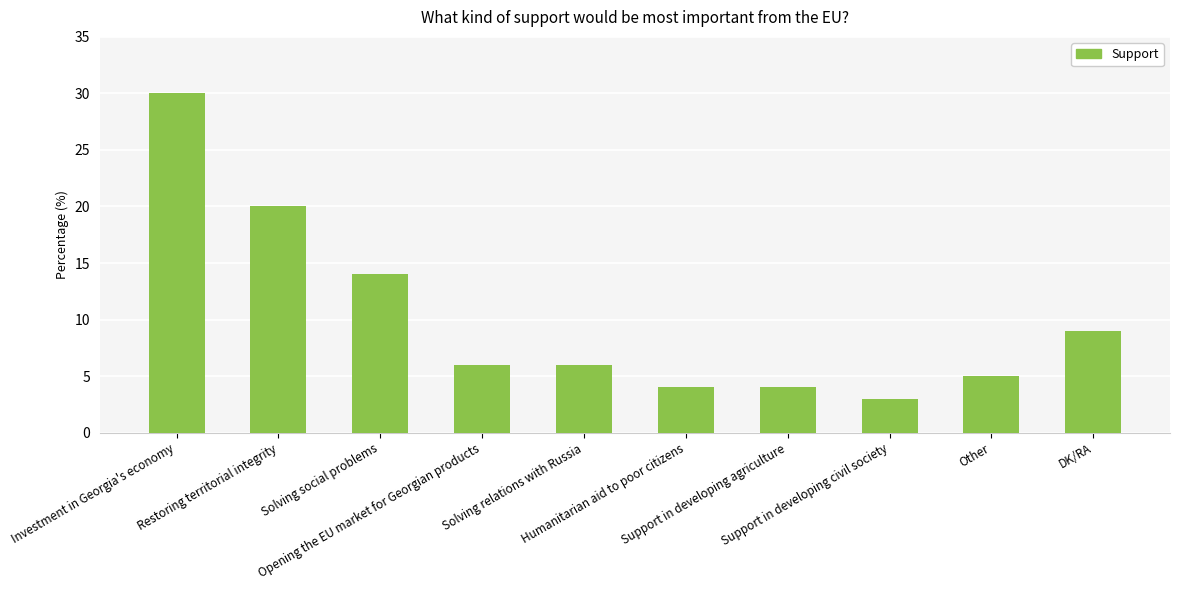

At which label is the value closest to 16?

Solving social problems